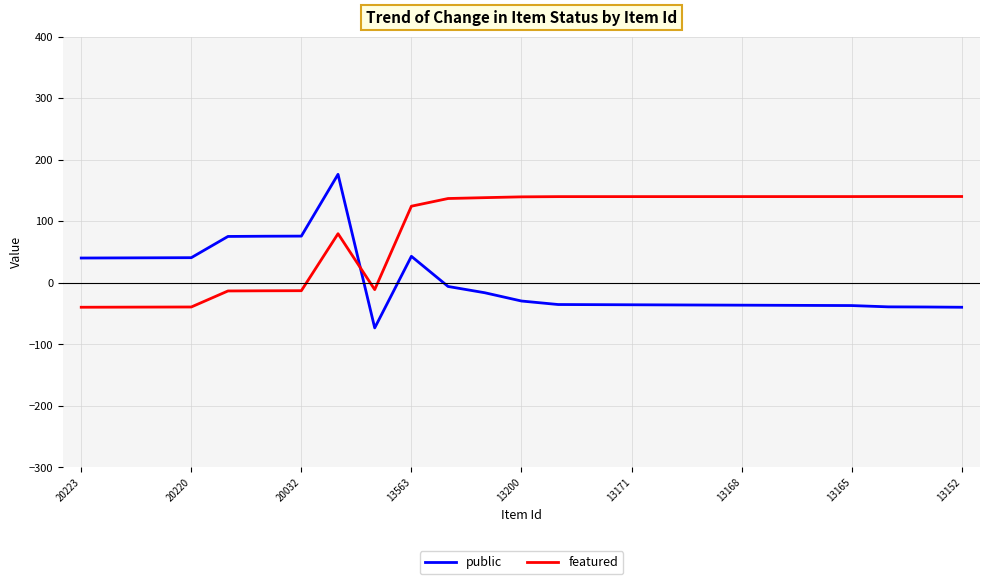

Which series ends up on top after the final intersection of featured and public?

featured